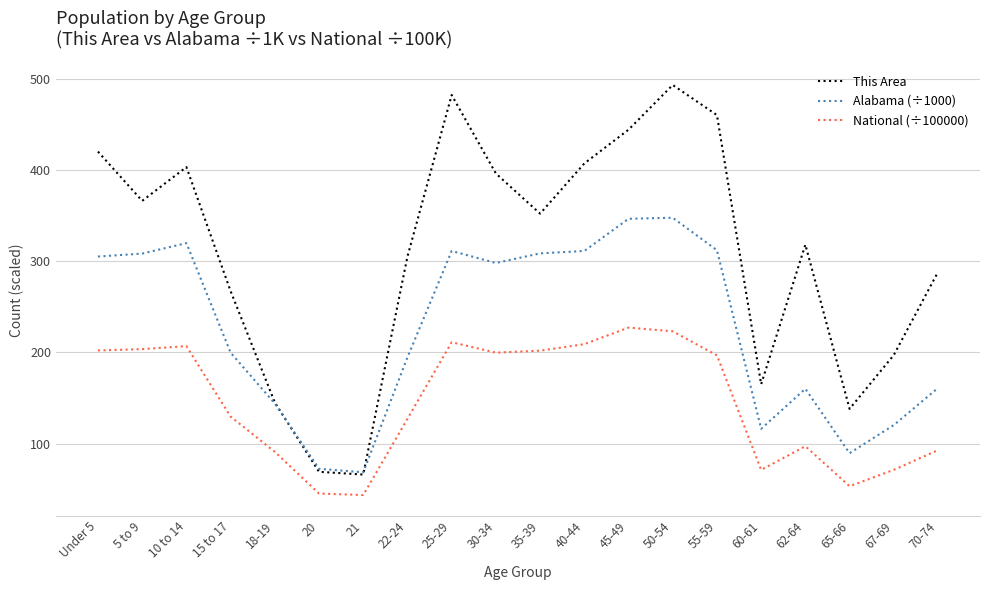

What is the sum of all National (÷100000) values?

2901.9